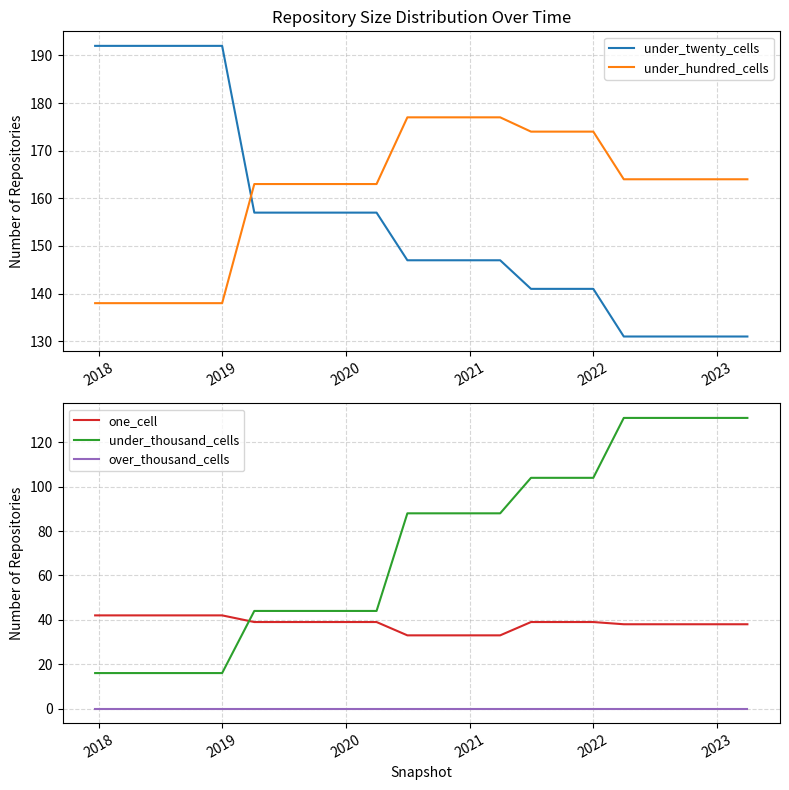

What are all the series names shown in the legend?

under_twenty_cells, under_hundred_cells, one_cell, under_thousand_cells, over_thousand_cells